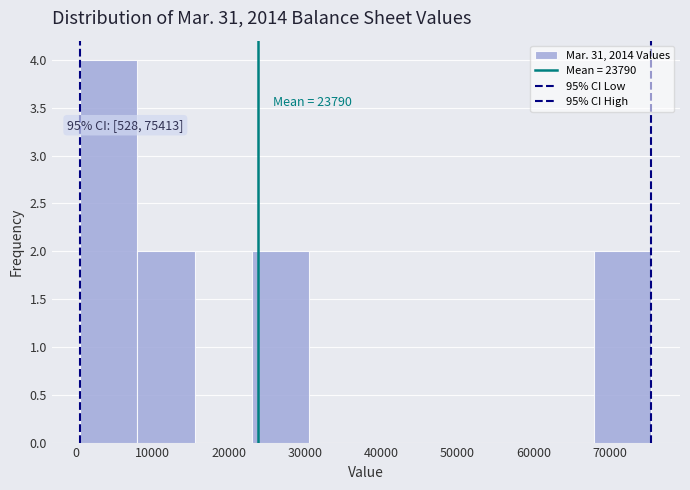

Which range on the x-axis has the tallest bar?

1000 to 8000